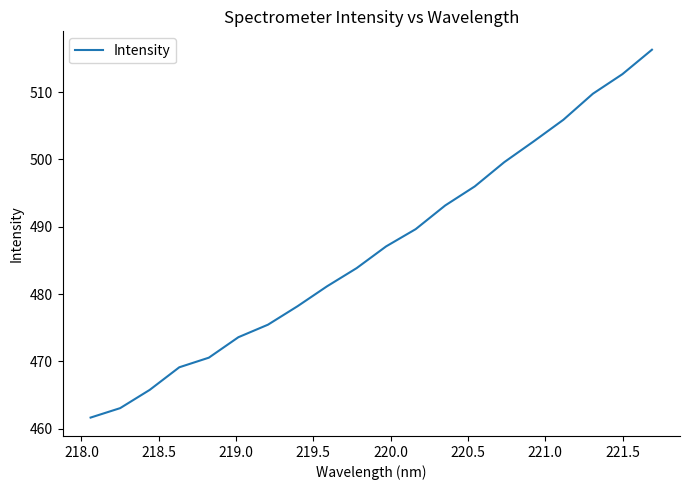

What is the greatest value displayed?

516.3